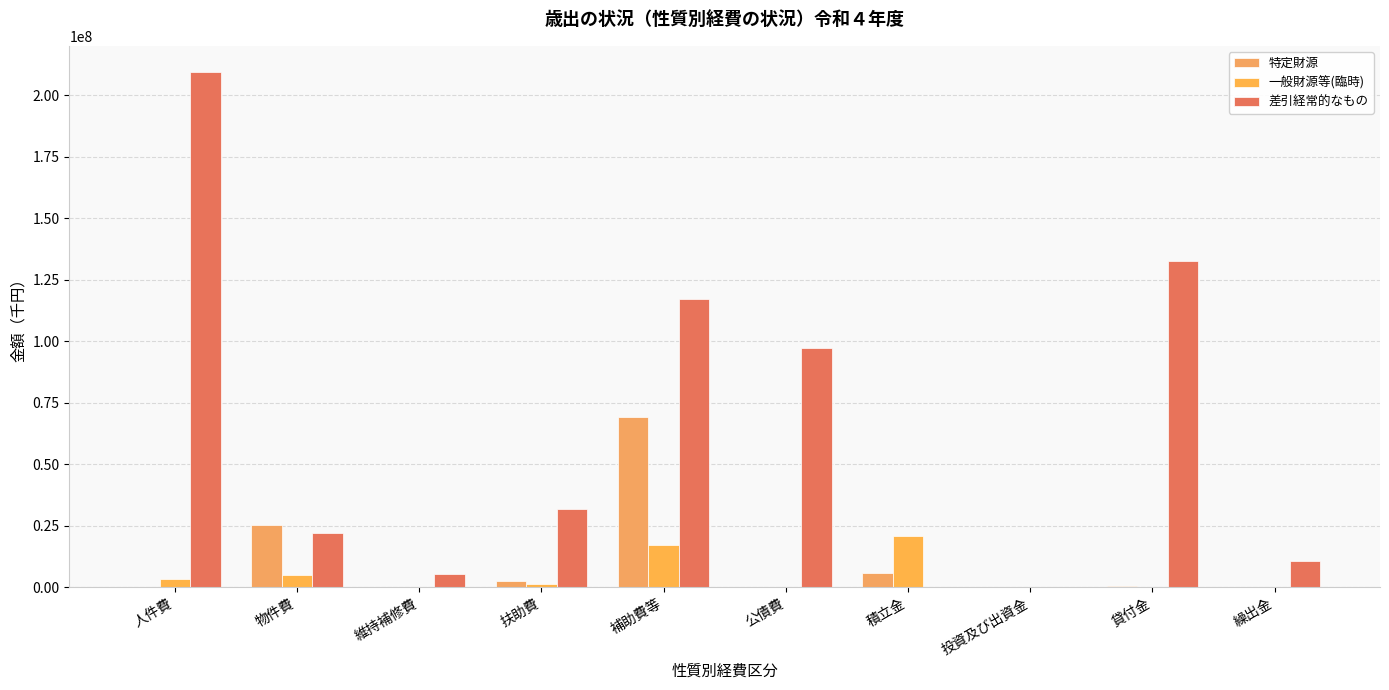

How many distinct data groups are displayed?

3